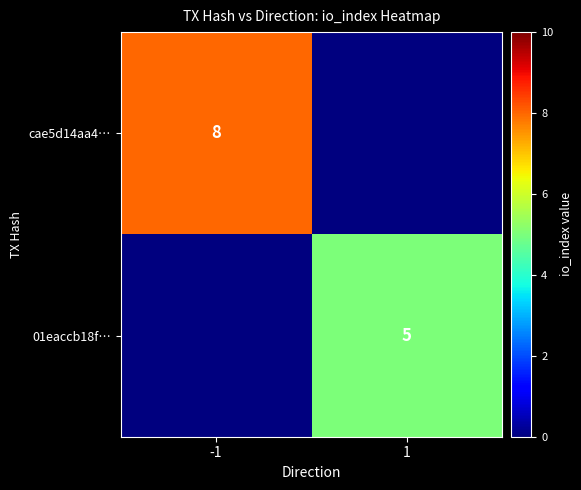

True or false: 01eaccb18f… has a value of 3 at 1.

False